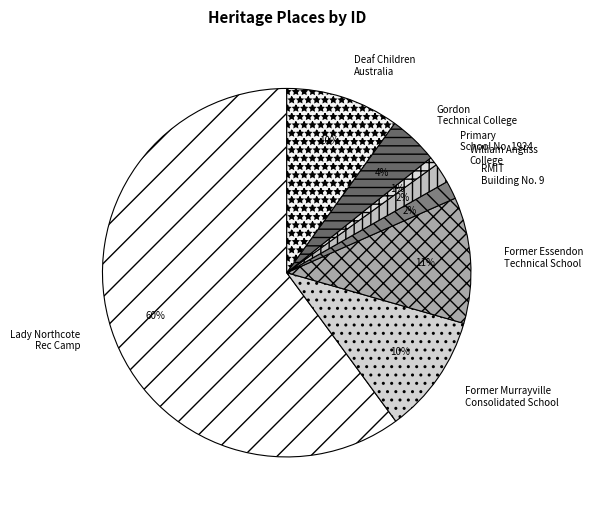

Which category has the biggest portion of the pie?

Lady Northcote Rec Camp